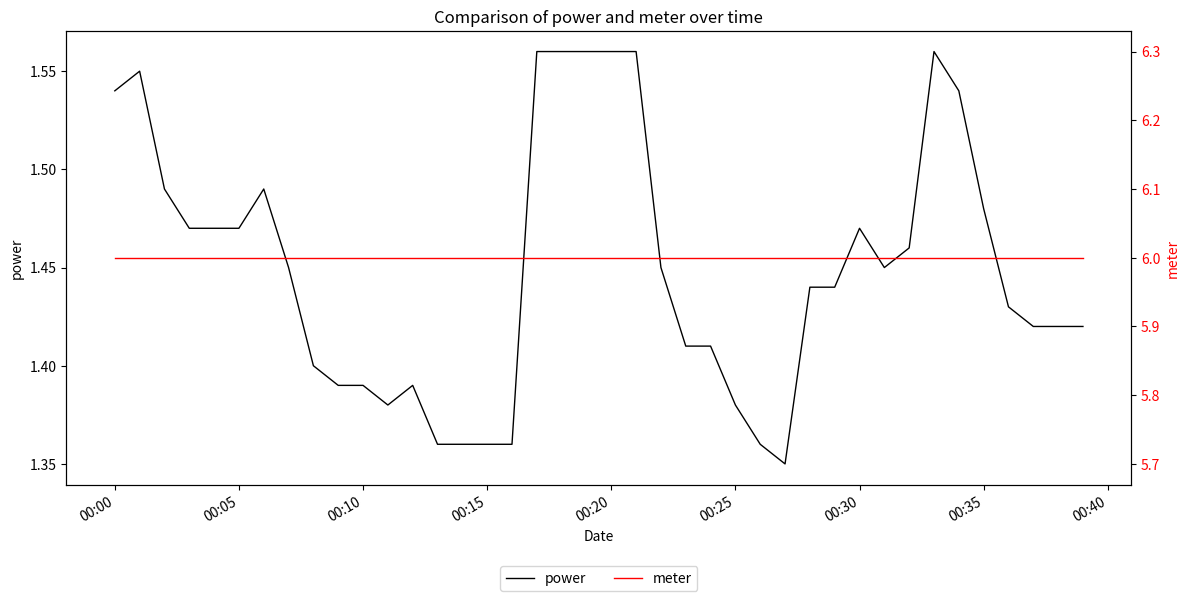

True or false: power has a value of 1.5 at 00:00.

True